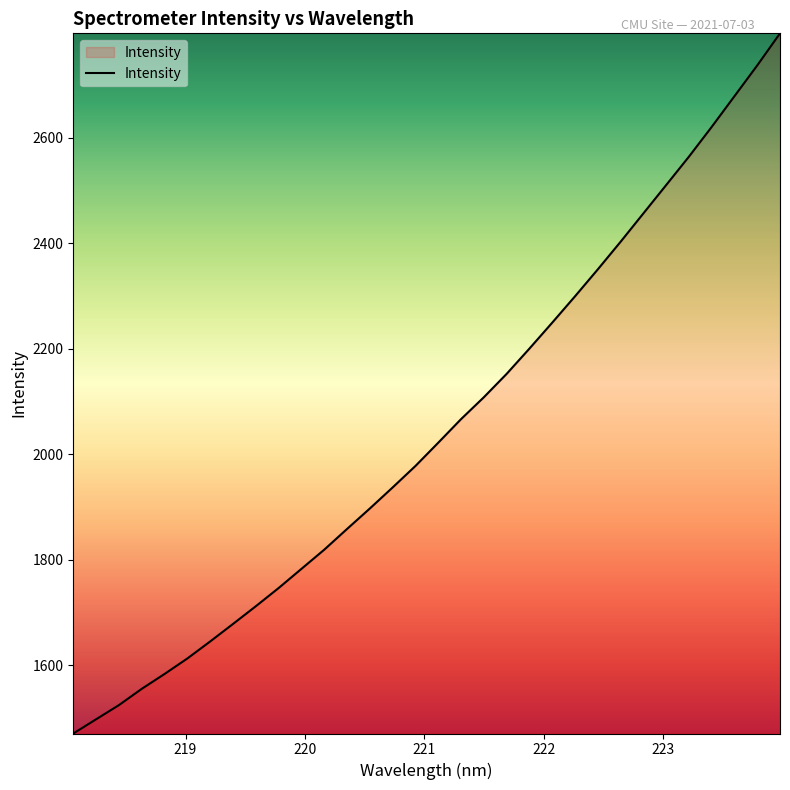

What is the difference between the maximum and minimum values?

1327.4